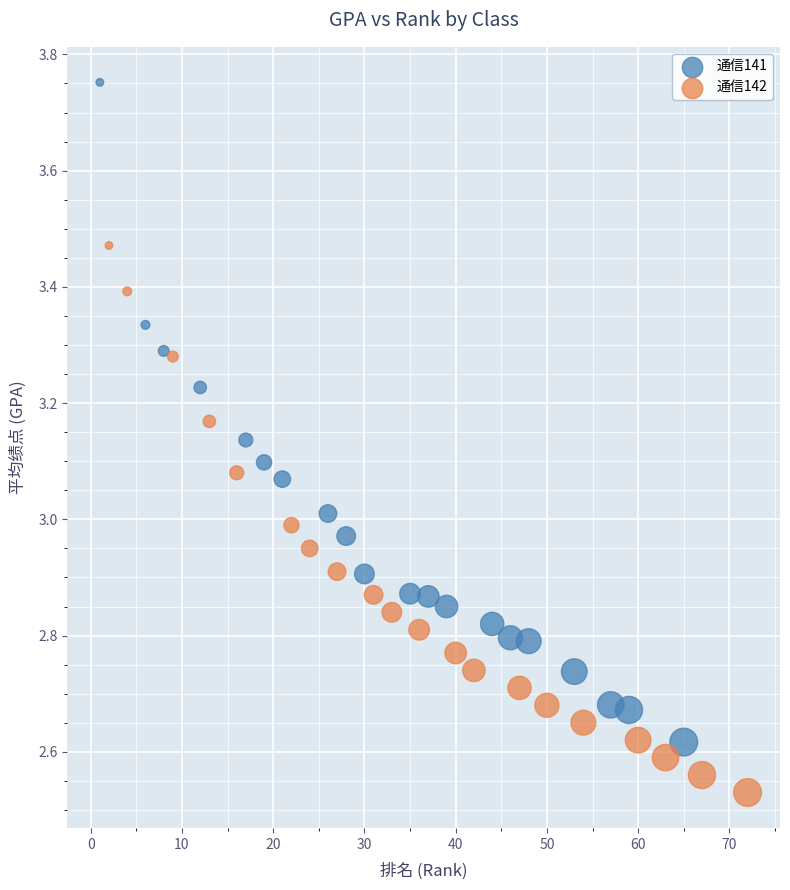

Which series has the largest Y range (max minus min)?

通信141